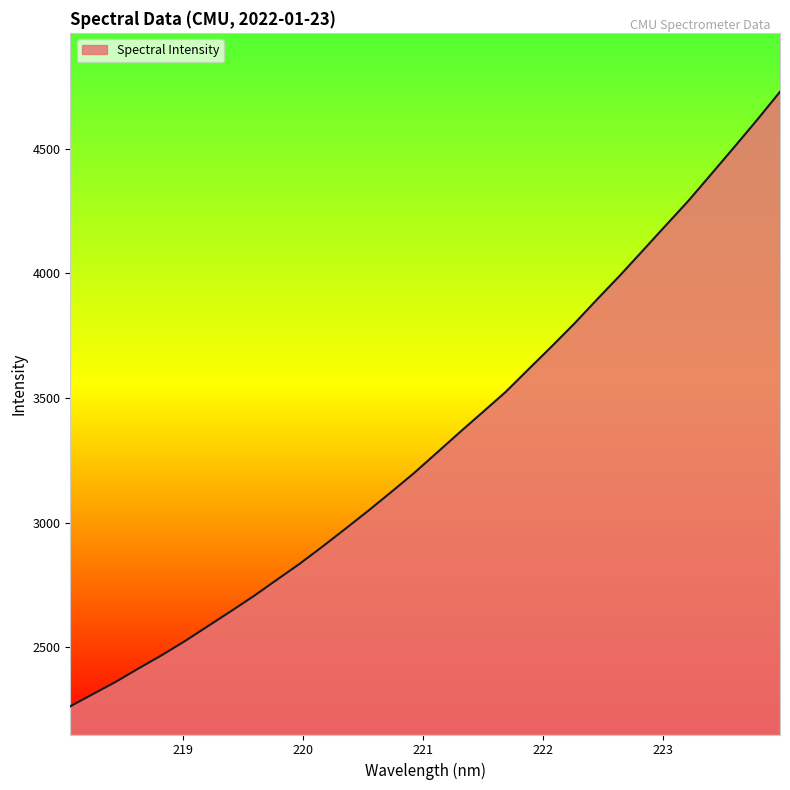

What is the minimum value shown in the chart?

2262.9